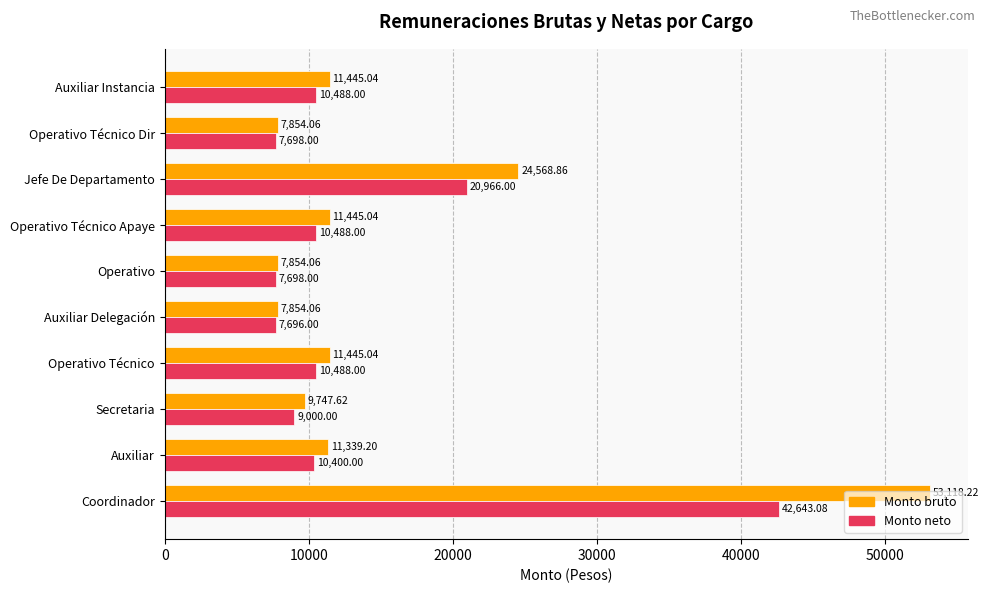

What are all the series names shown in the legend?

Monto bruto, Monto neto